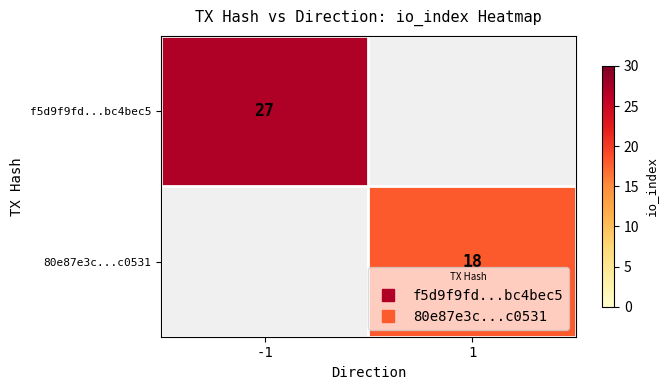

At how many categories does at least one series exceed 20?

1